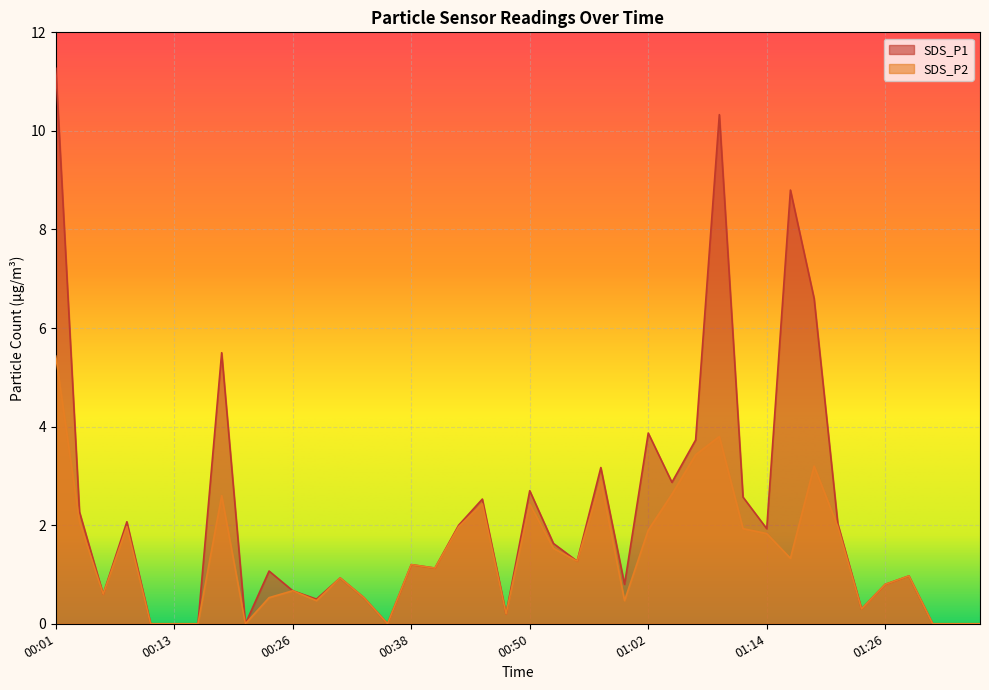

Which has a higher value, 00:11 or 01:34?

00:11